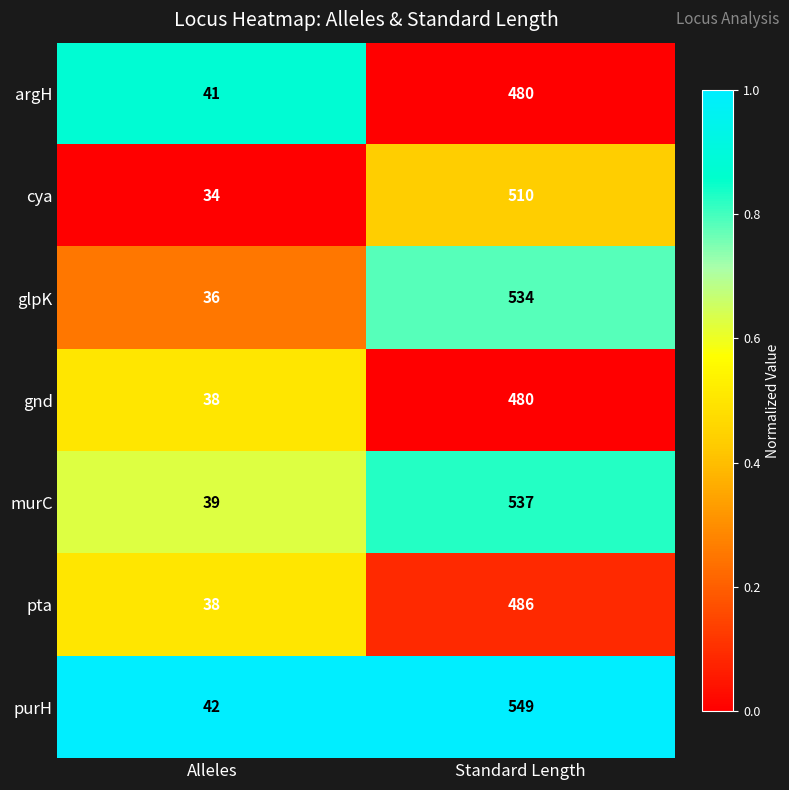

Rank the categories by argH value from lowest to highest.

Alleles, Standard Length